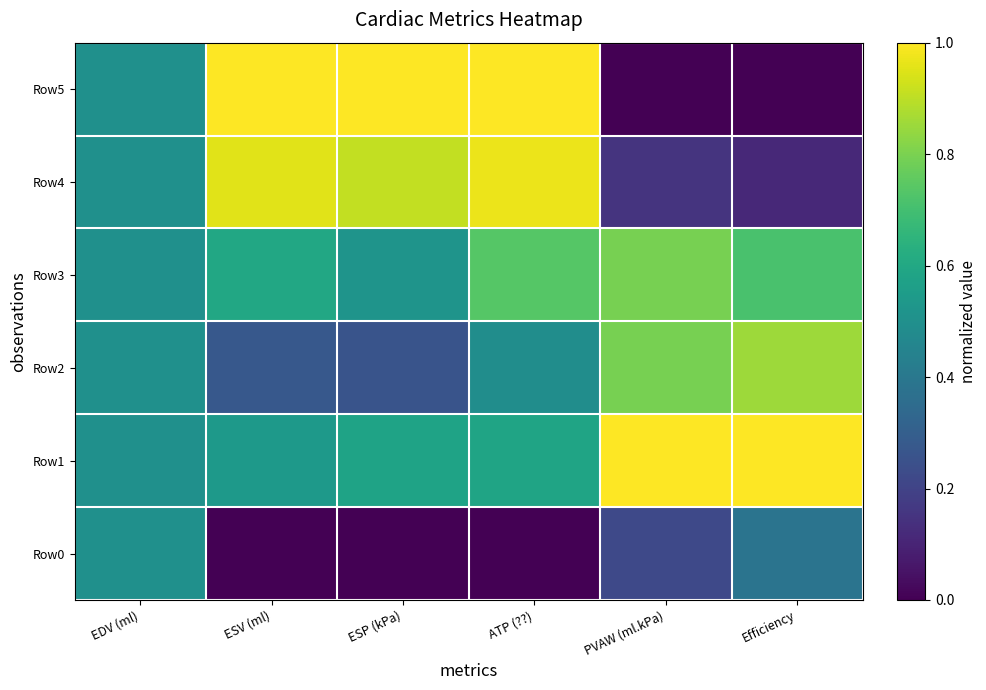

At which category is the sum across all series the highest?

ATP (??)